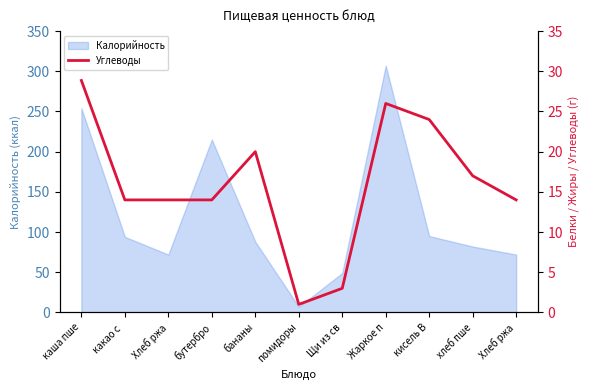

Reading left to right, extract all data points from this chart.

28.9	14.0	14.0	14.0	20.0	1.0	3.0	26.0	24.0	17.0	14.0